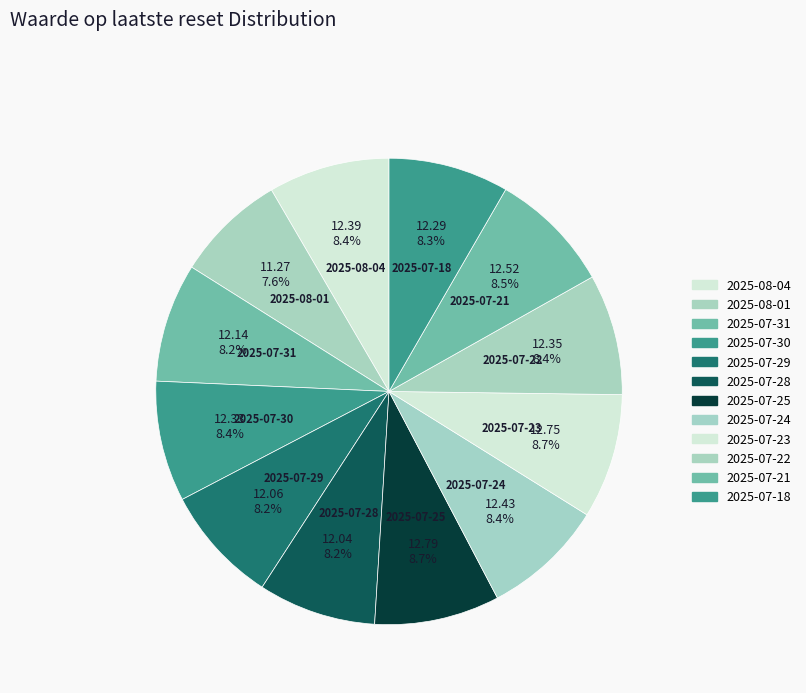

Which category has the smallest portion of the pie?

2025-08-01